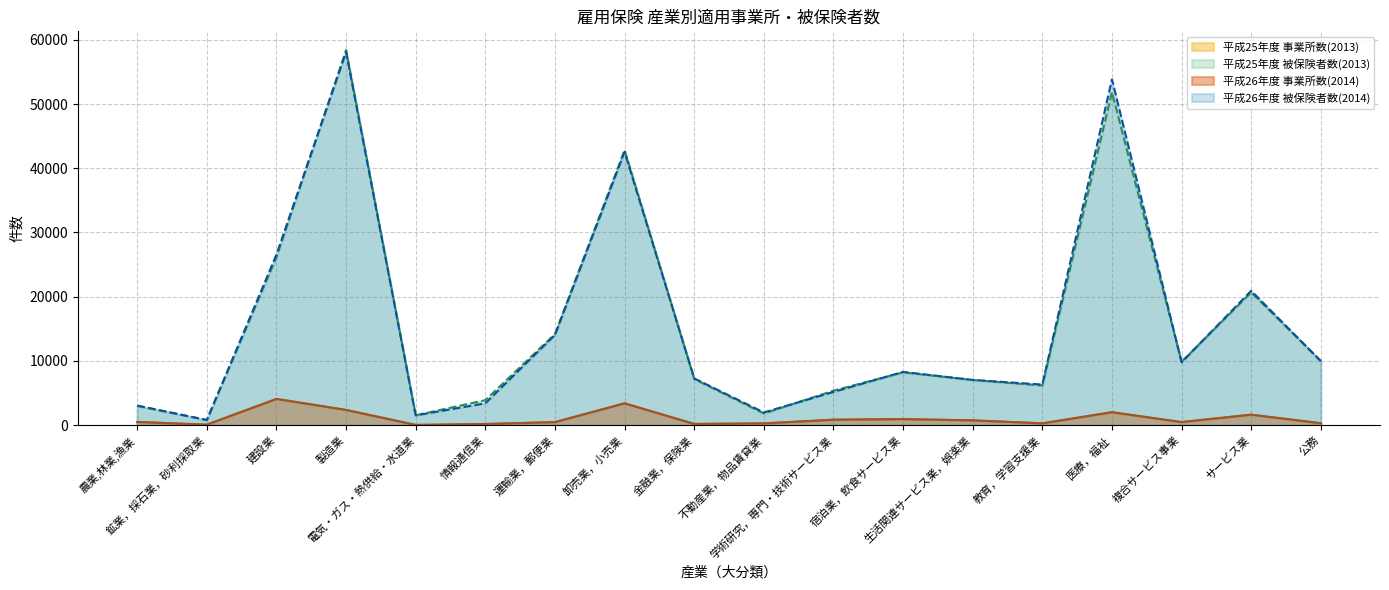

True or false: 平成25年度 事業所数(2013) and 平成25年度 被保険者数(2013) cross at least once.

False